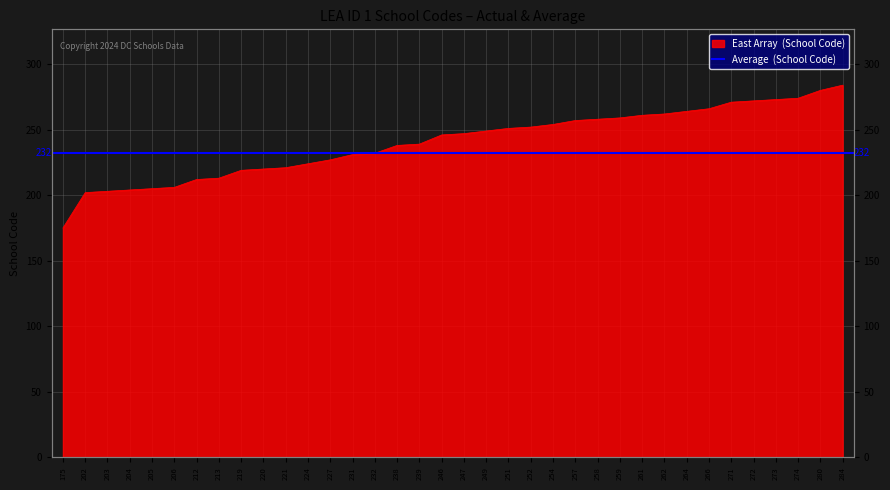

Which category has the highest value across all series?

284